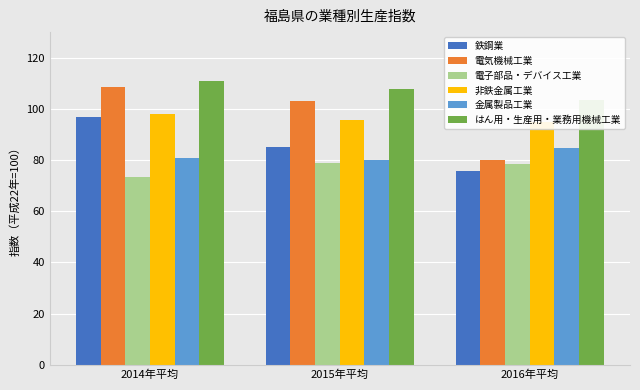

The はん用・生産用・業務用機械工業 series shows 110.8 at 2014年平均. True or false?

True